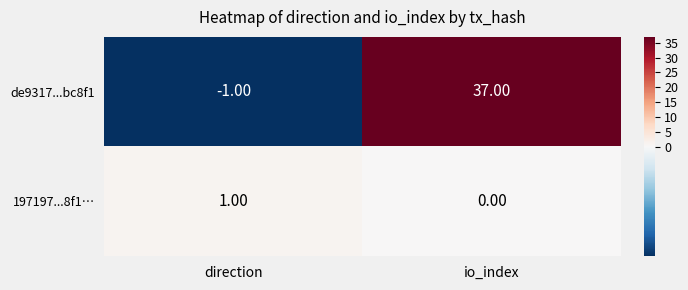

Rank the series at direction from highest to lowest value.

197197...8f1…, de9317...bc8f1